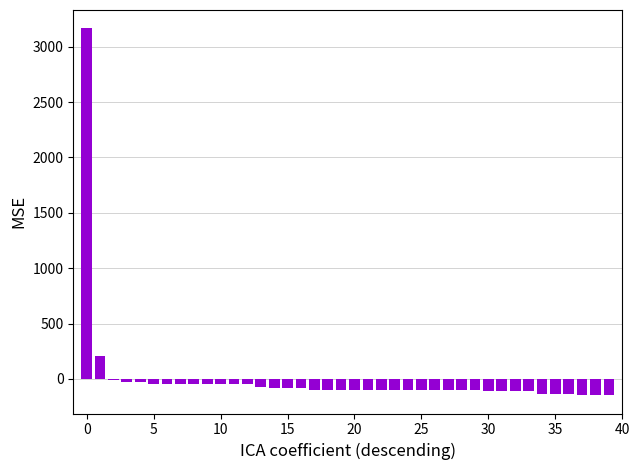

Are the bars grouped side by side (vs. stacked)?

No